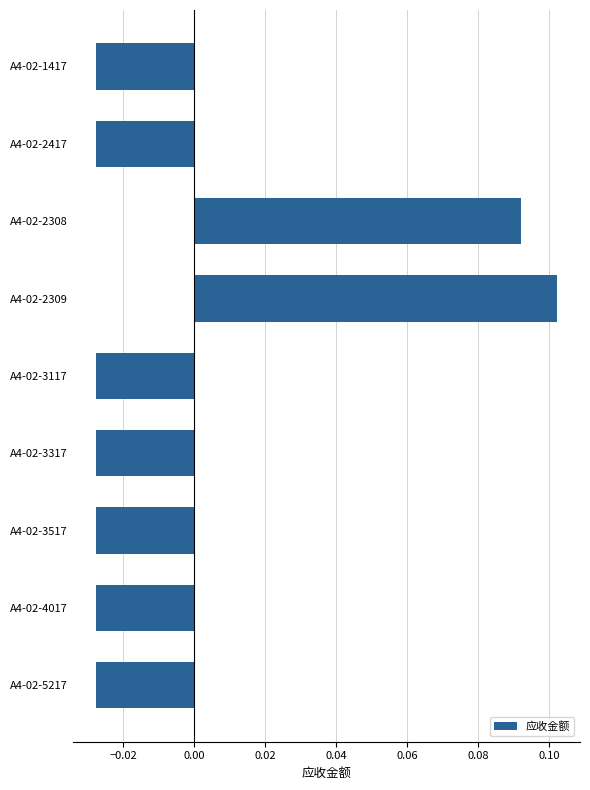

How many values are above zero?

2